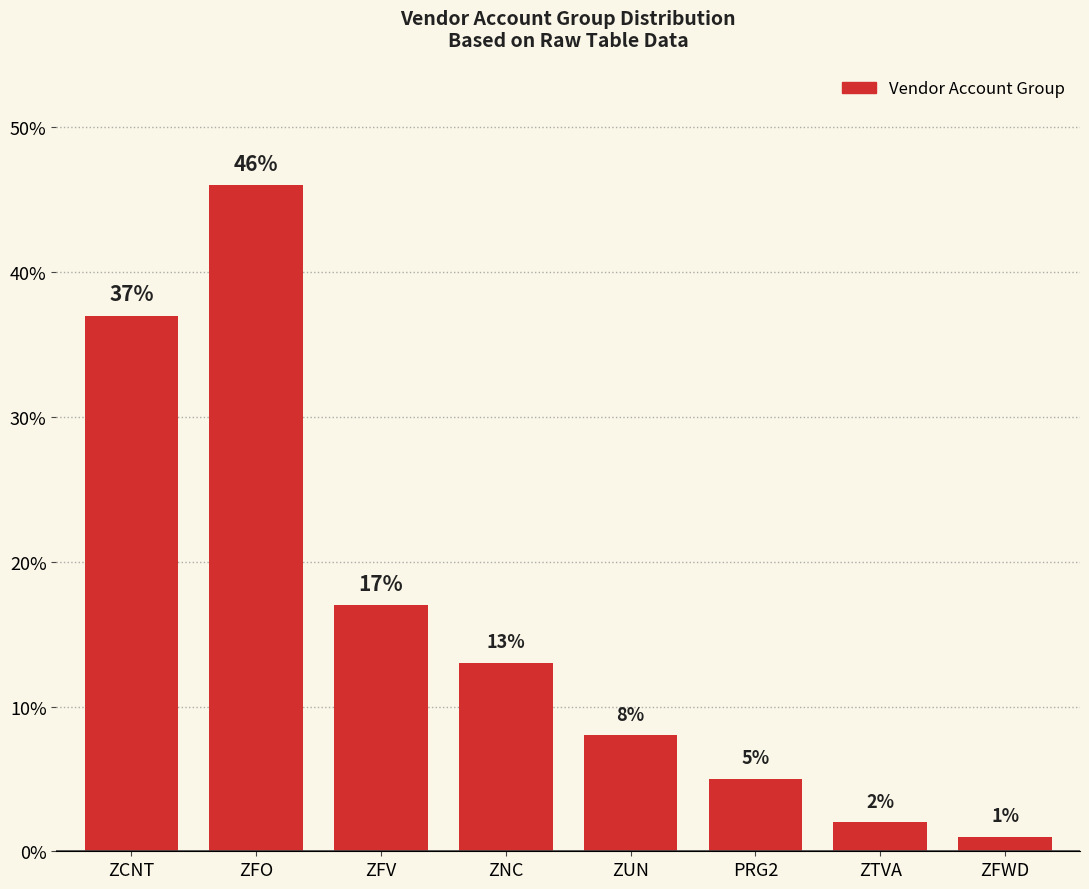

Reading left to right, transcribe all the data shown in this chart.

37	46	17	13	8	5	2	1